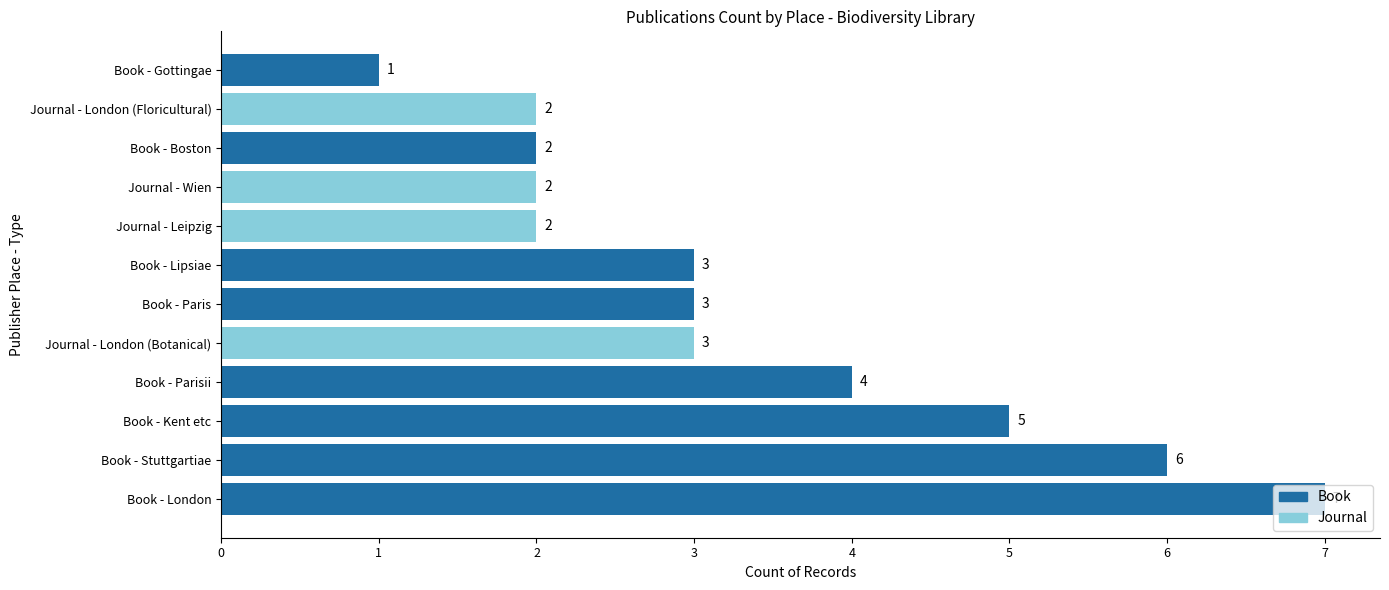

What is the maximum value shown in the chart?

7